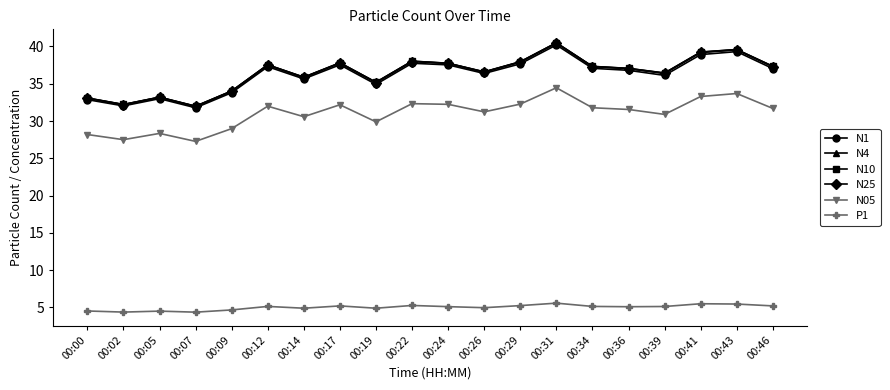

In N10, how many points are lower than both neighbors (excluding endpoints)?

6